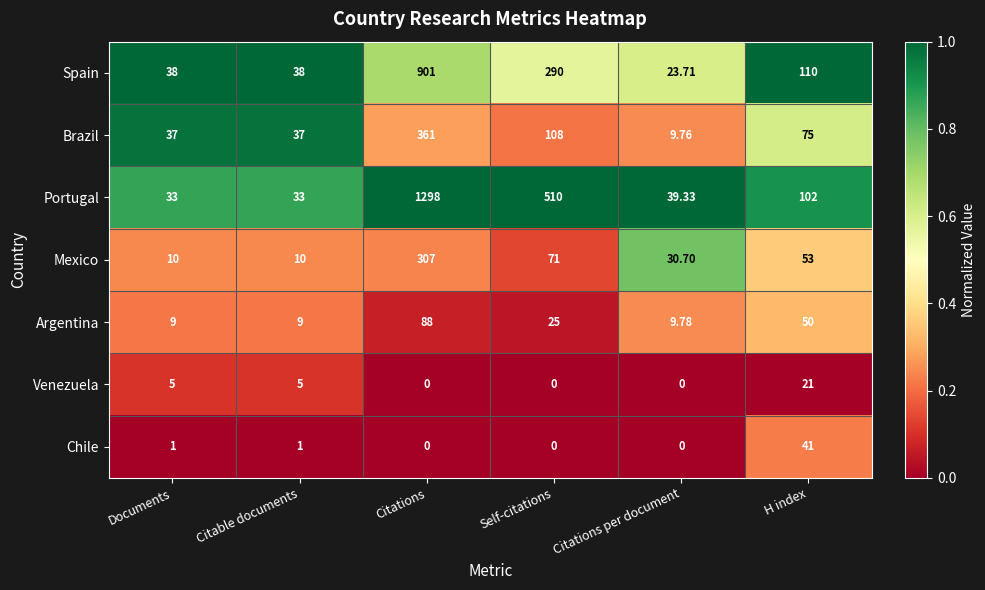

Which series has the largest total across all categories?

Portugal